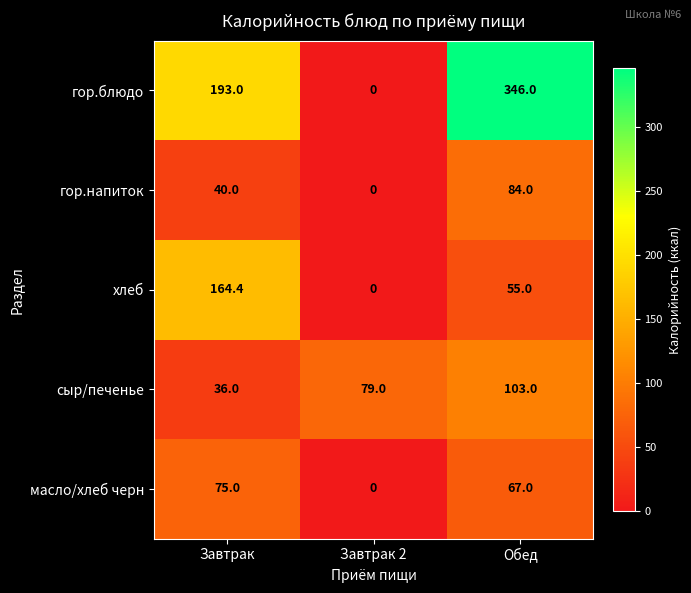

What is the sum of all гор.напиток values?

124.0